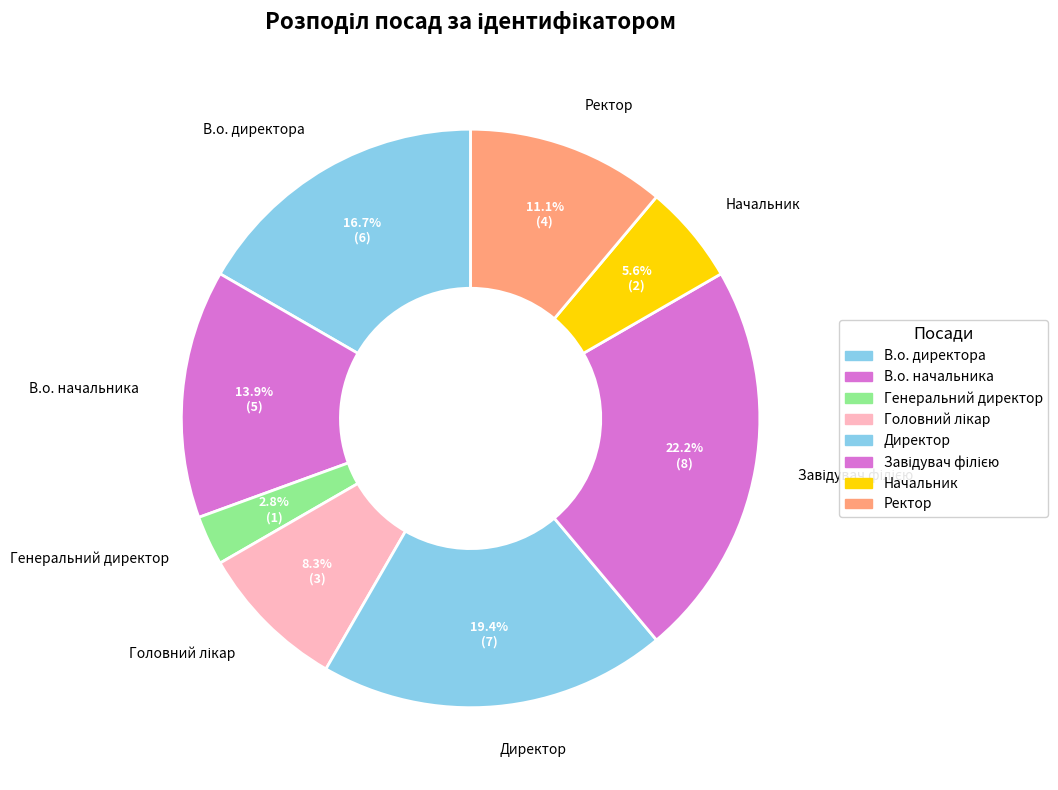

The В.о. начальника slice represents 3% of the pie. True or false?

False